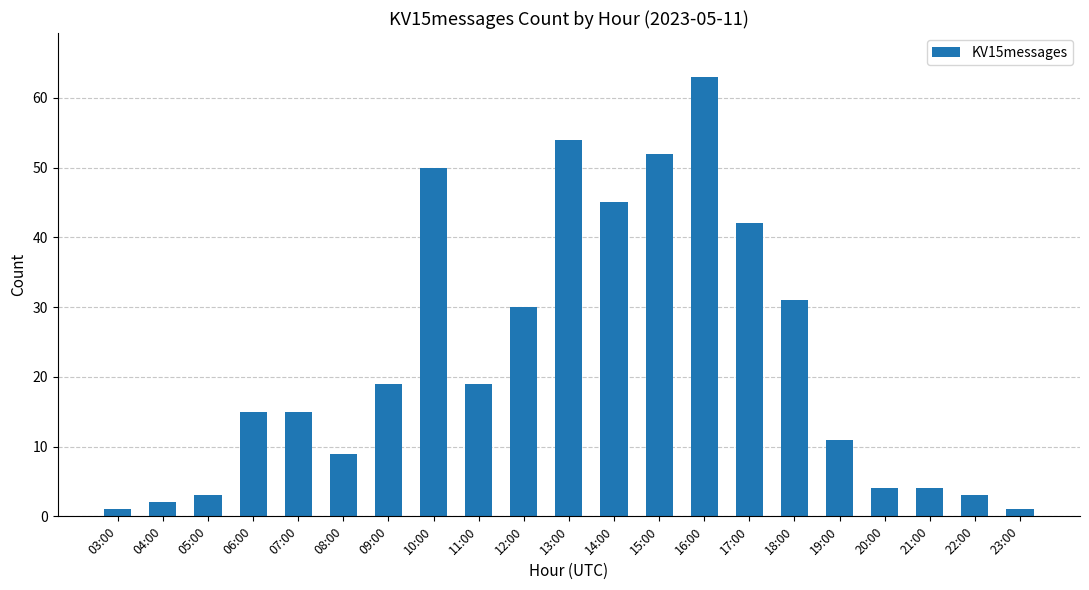

What is the greatest value displayed?

63